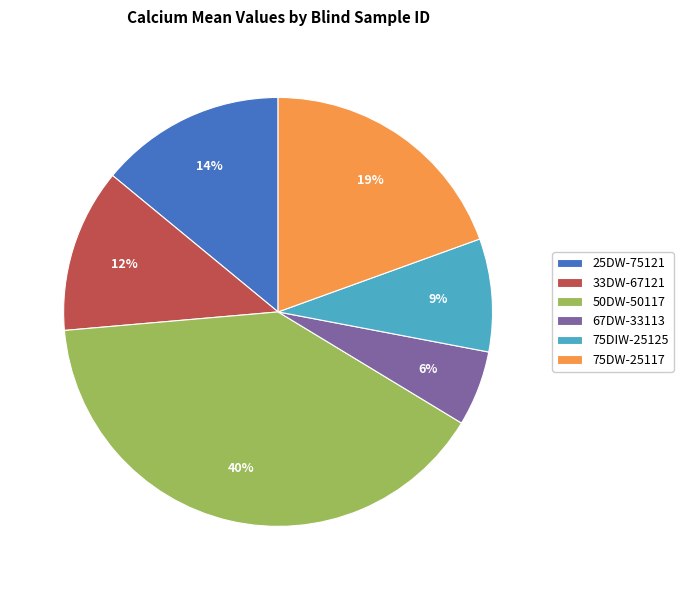

To the nearest percent, what portion does 75DIW-25125 represent?

9%